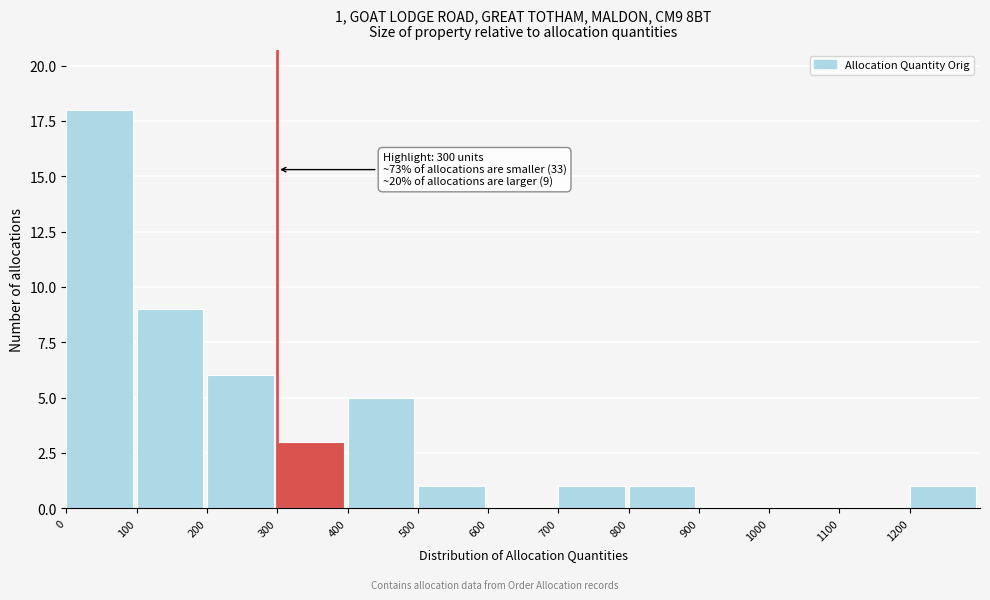

Over which range of the x-axis is the bar tallest?

0 to 100